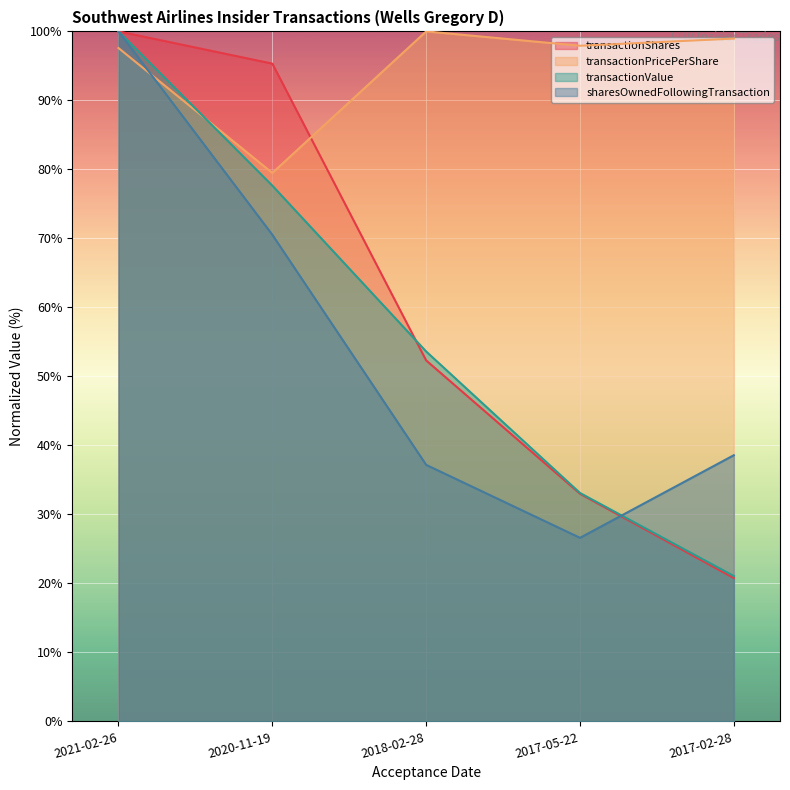

Does the chart display data point markers on the line(s)?

No